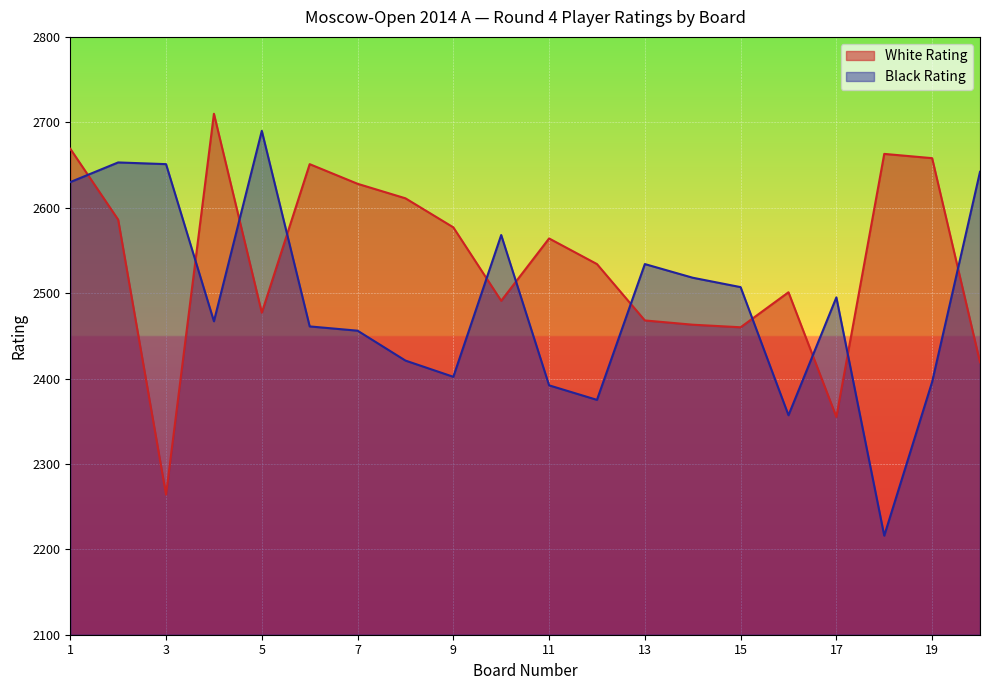

How many distinct data groups are displayed?

2